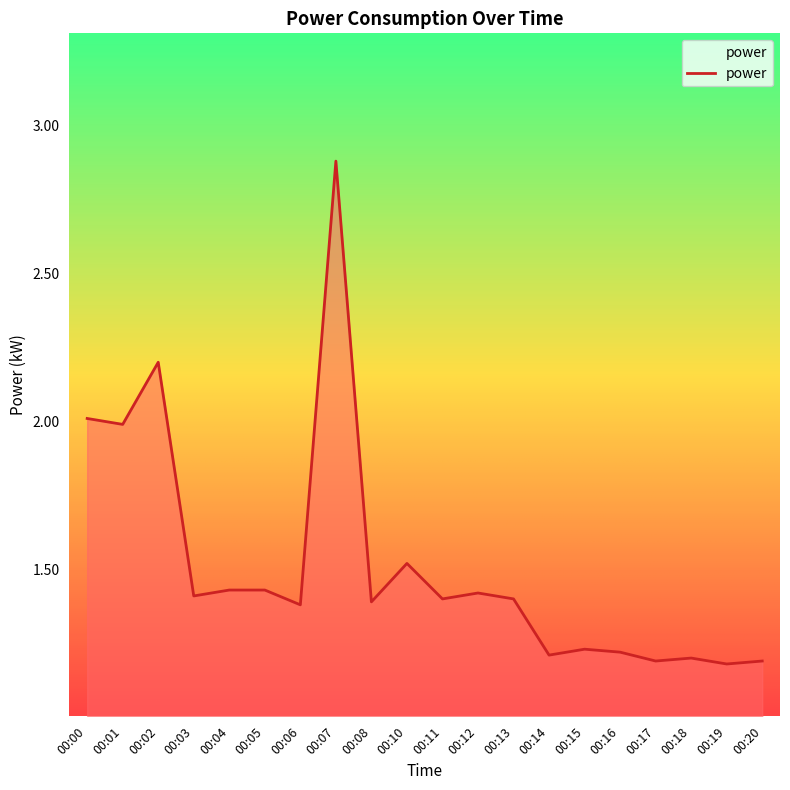

What is the sum of the values at 00:18 and 00:08?

2.6